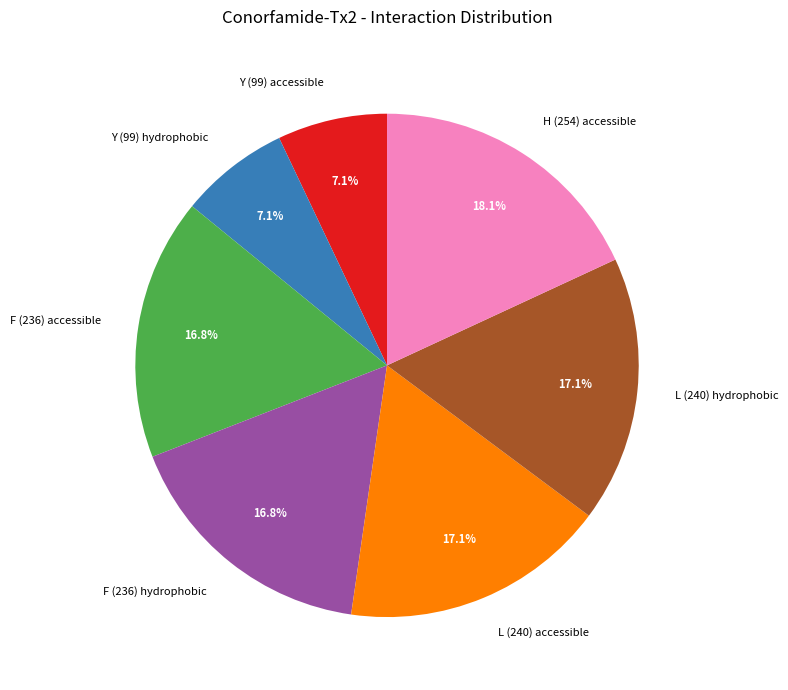

Which category has the biggest portion of the pie?

H (254) accessible